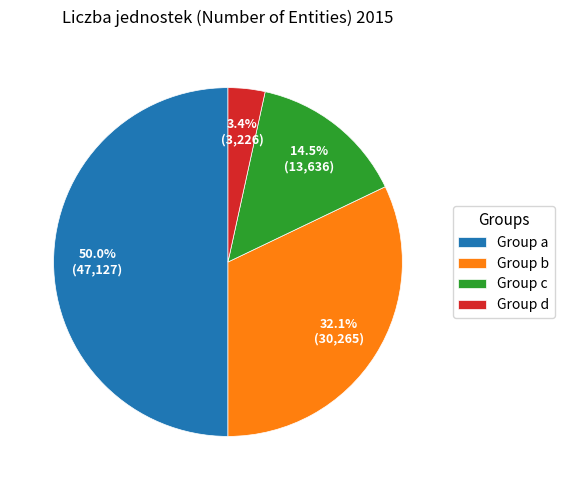

Rank the categories by value from highest to lowest.

Group a, Group b, Group c, Group d